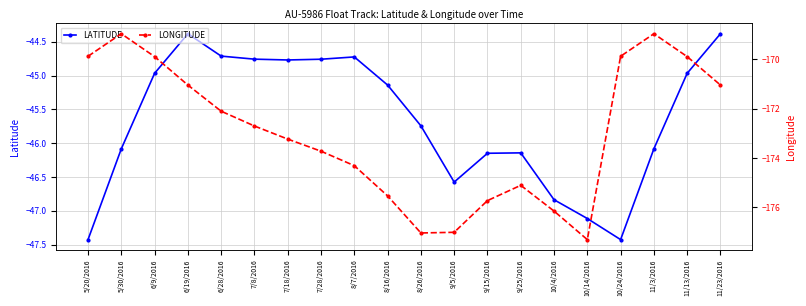

Reading left to right, extract all data points from this chart.

LATITUDE: -47.4	-46.1	-45.0	-44.4	-44.7	-44.8	-44.8	-44.8	-44.7	-45.1	-45.7	-46.6	-46.1	-46.1	-46.8	-47.1	-47.4	-46.1	-45.0	-44.4
LONGITUDE: -169.9	-169.0	-169.9	-171.0	-172.1	-172.7	-173.2	-173.7	-174.3	-175.5	-177.0	-177.0	-175.7	-175.1	-176.2	-177.3	-169.9	-169.0	-169.9	-171.0